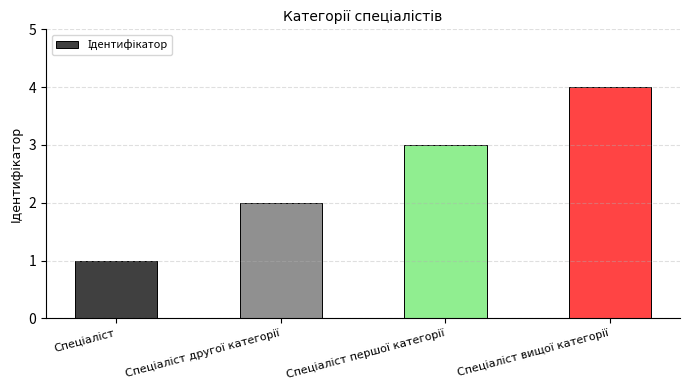

What is the difference between the maximum and minimum values?

3